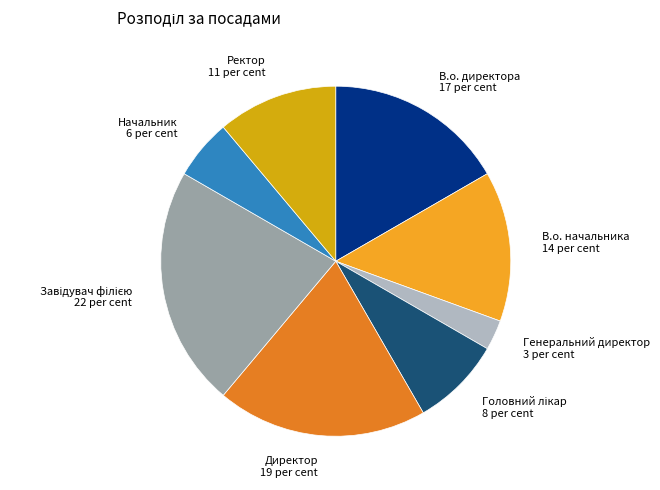

What is the smallest slice in the pie chart?

Генеральний директор